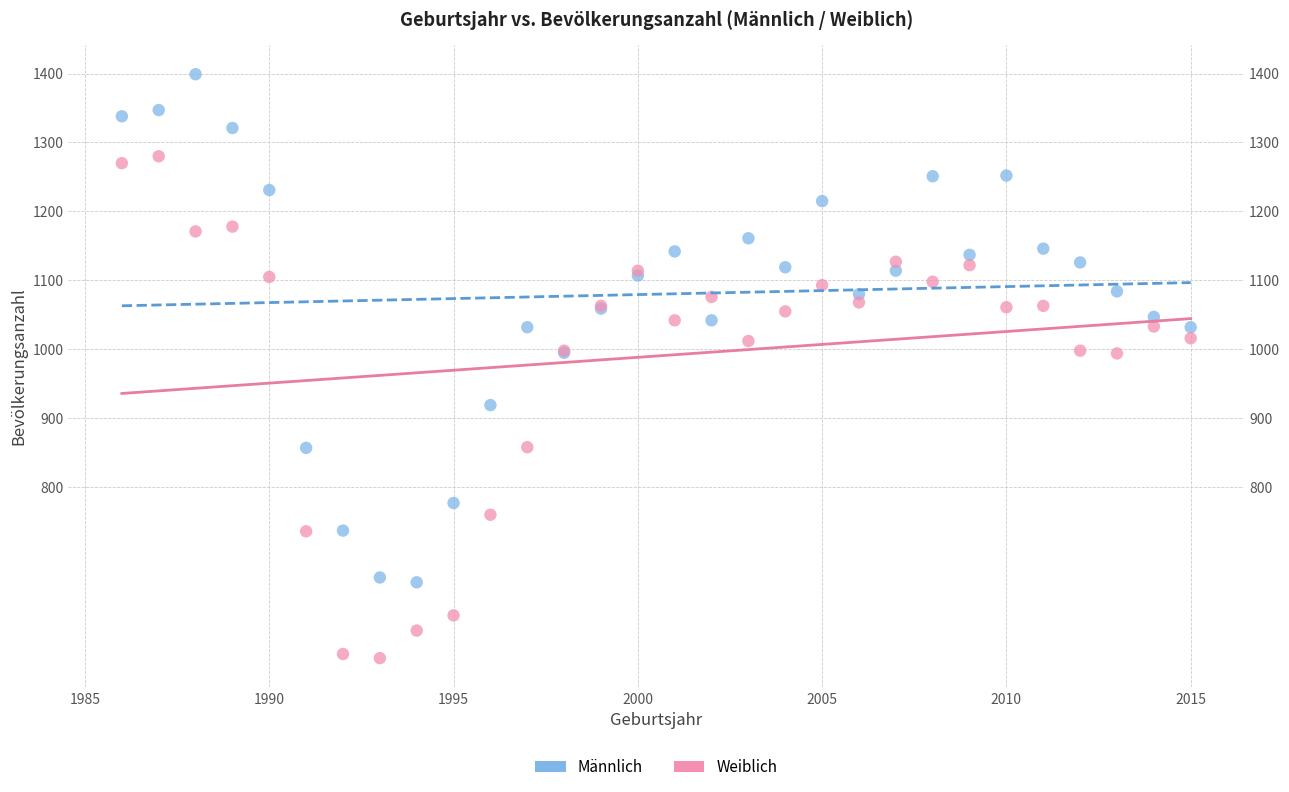

Which series contains the lowest Y value?

Weiblich